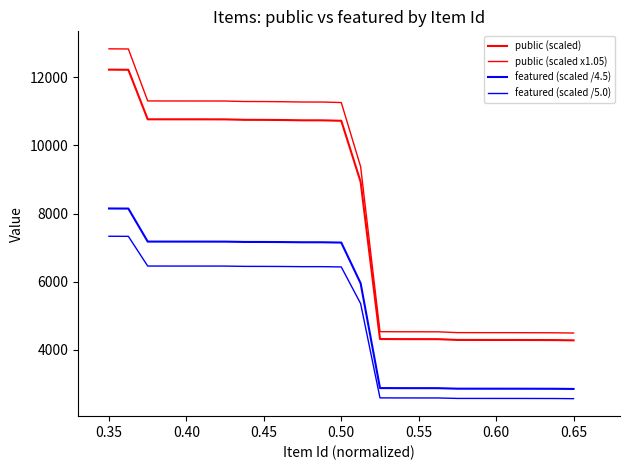

Does the chart have visible grid lines?

No